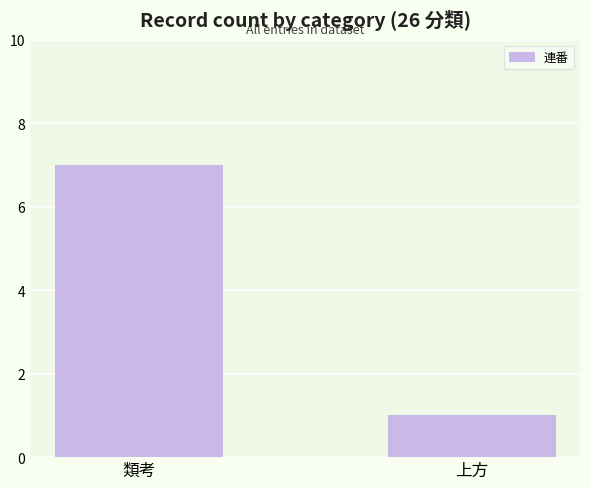

True or false: the data shows 12 at 類考.

False